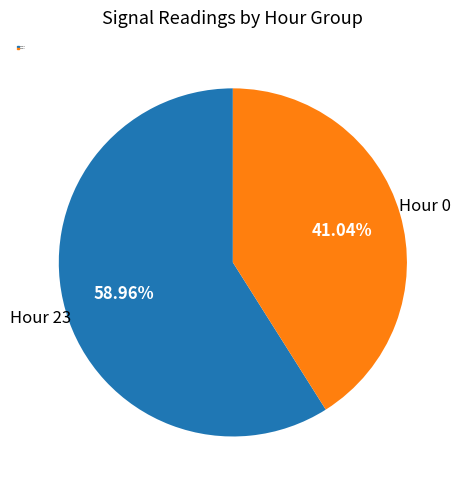

Is there any slice that represents more than half of the pie?

Yes